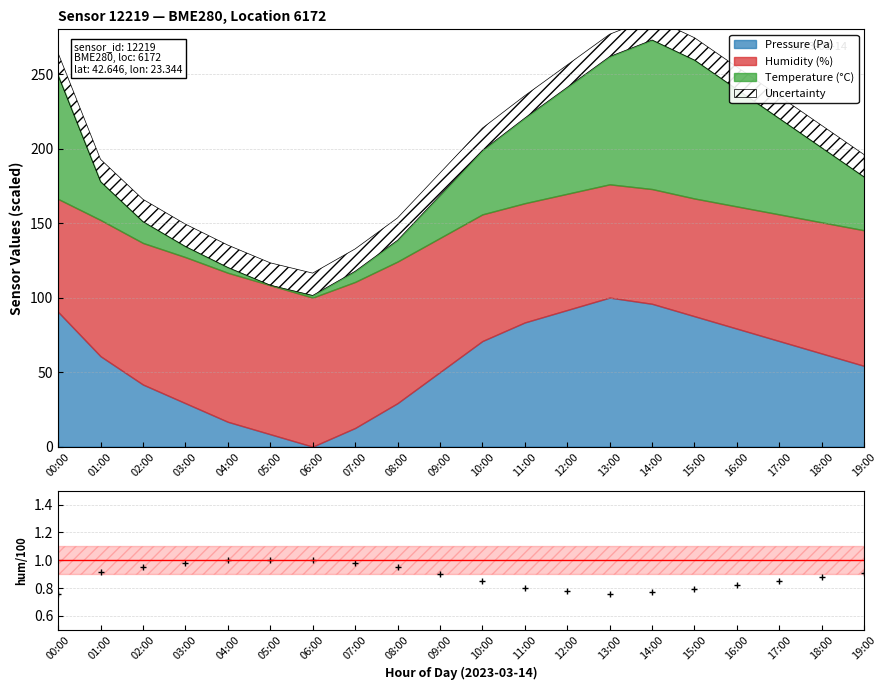

What is the approximate value at 00:00?

0.8